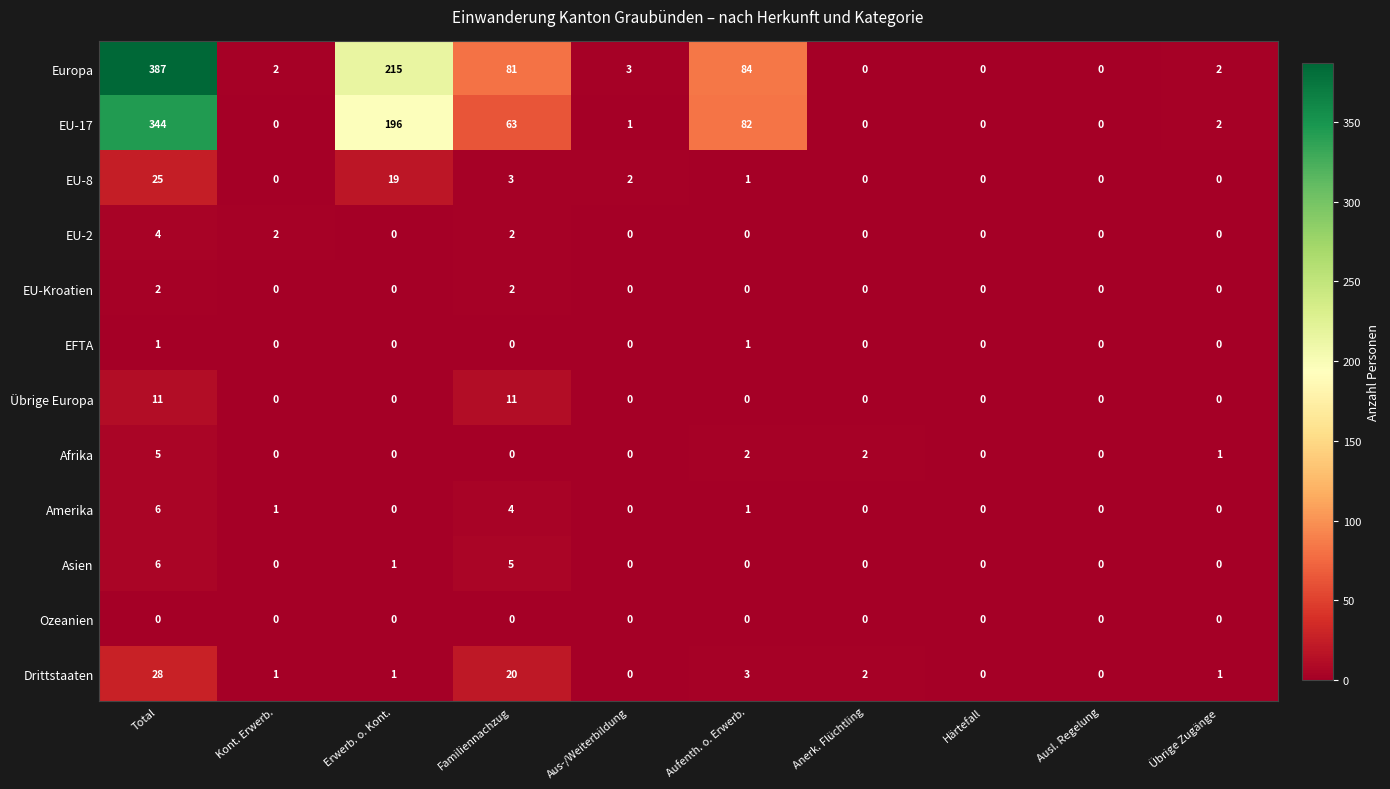

What is the total value across all series at Anerk. Flüchtling?

4